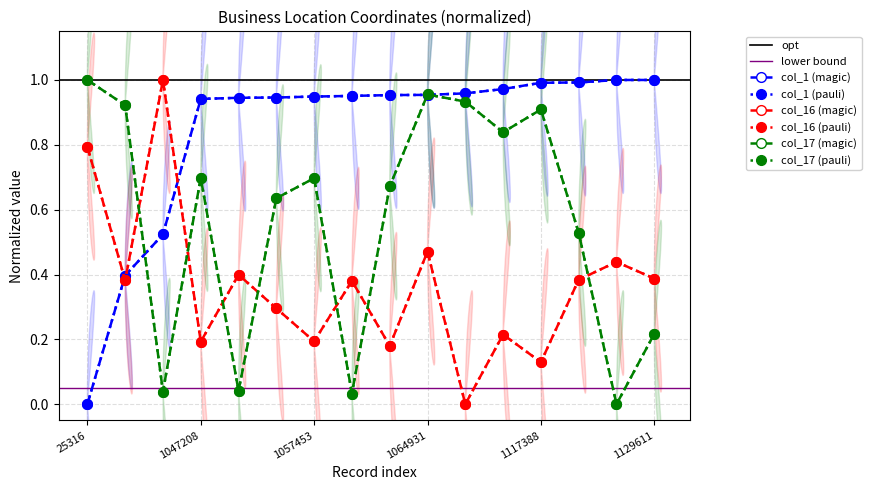

Count the col_16 (magic) values in the range 0 to 1.

16